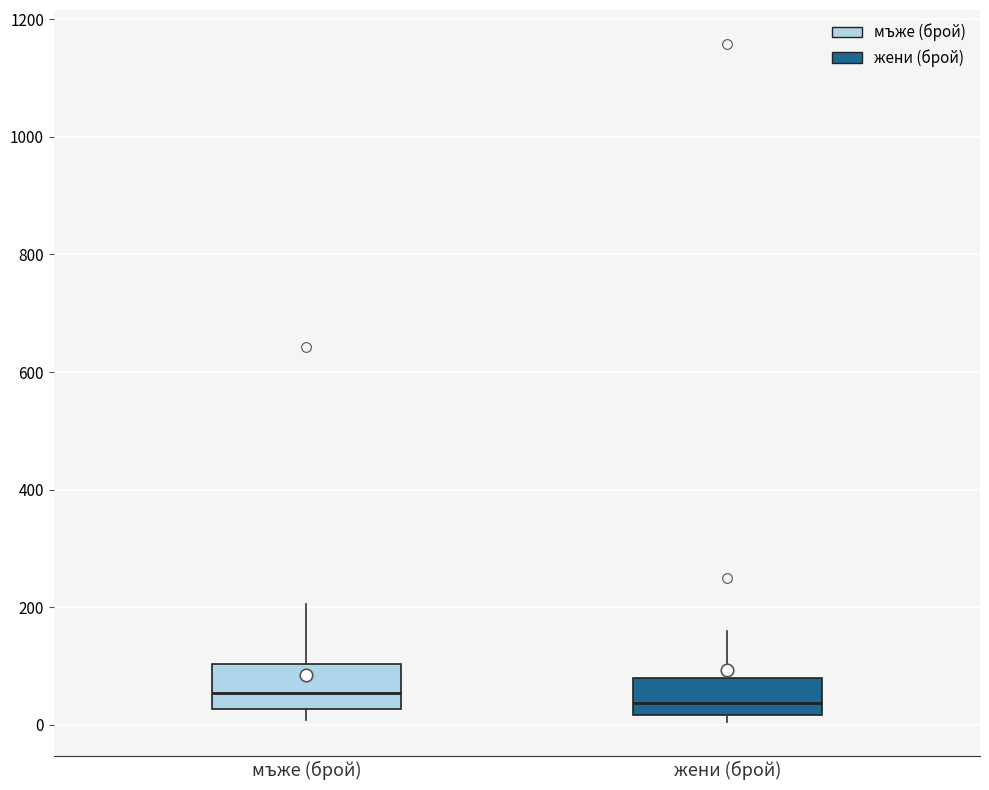

Where does the median line of the box for мъже (брой) sit on the y-axis? The values are not printed on the chart, so give them approximately, as read against the axis.

60